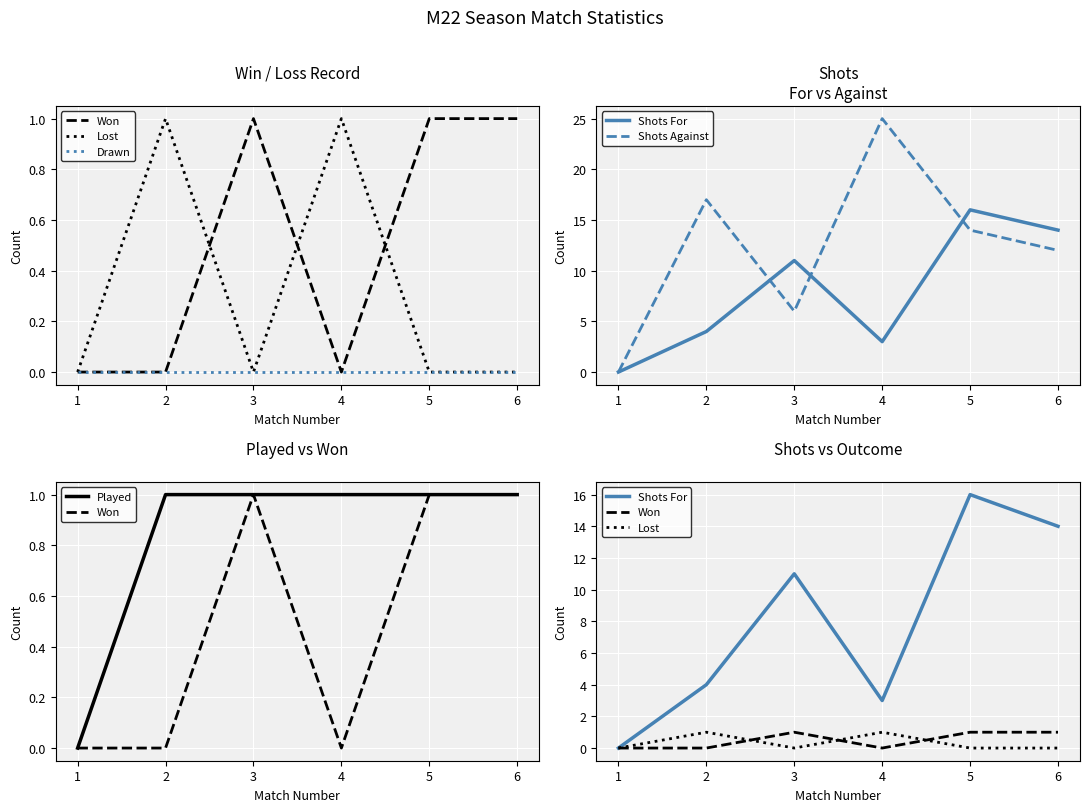

What is the maximum value shown in the chart?

25